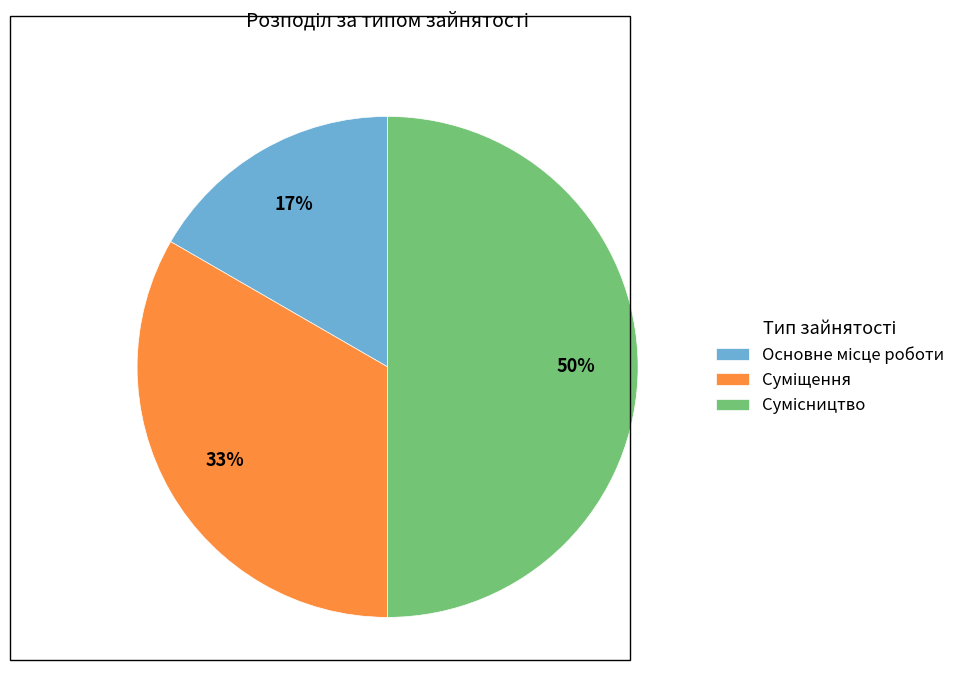

To the nearest percent, what is the difference between the largest and smallest slice percentages?

33%